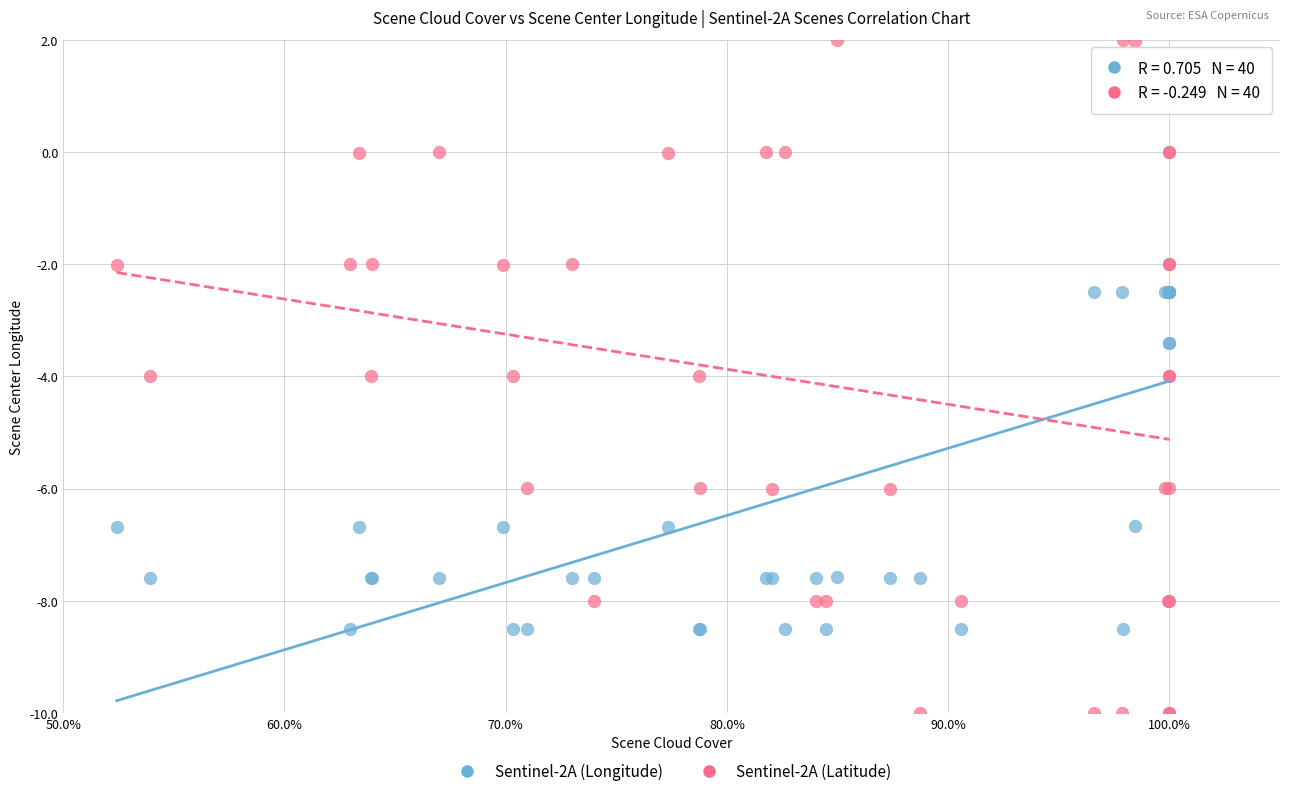

What are all the series names shown in the legend?

Sentinel-2A (Longitude), Sentinel-2A (Latitude)